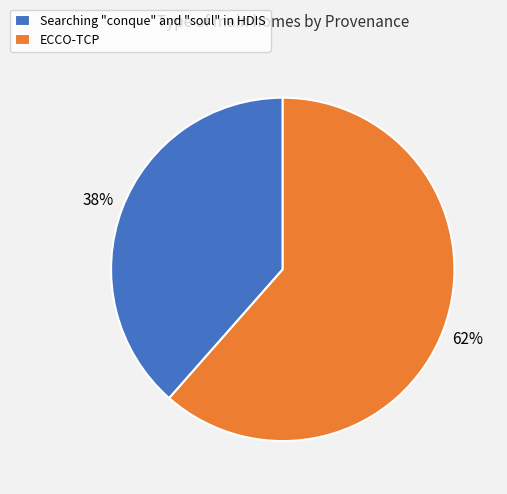

Rank the categories by value from highest to lowest.

ECCO-TCP, Searching "conque" and "soul" in HDIS